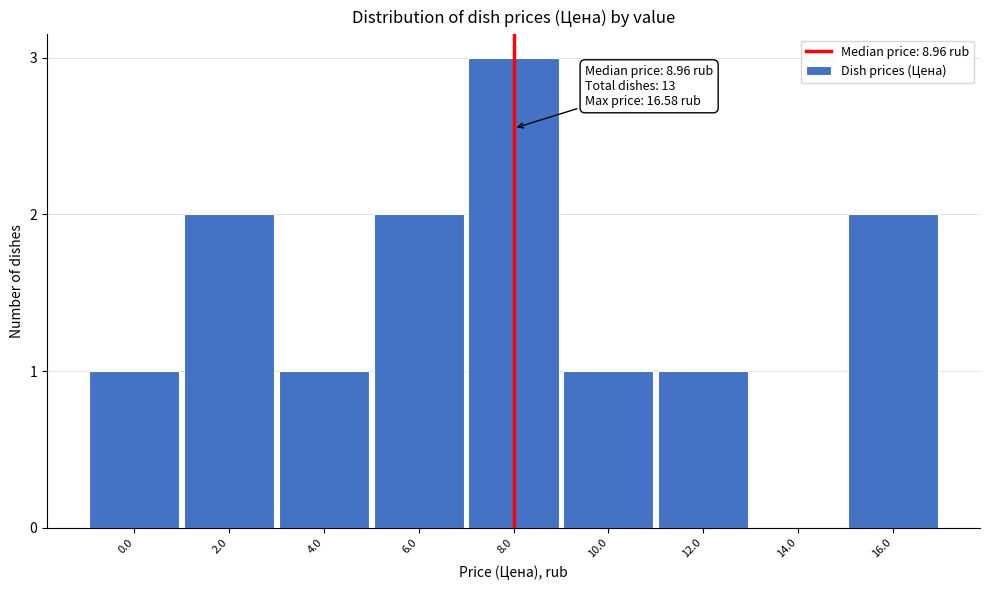

What is the greatest value displayed?

3